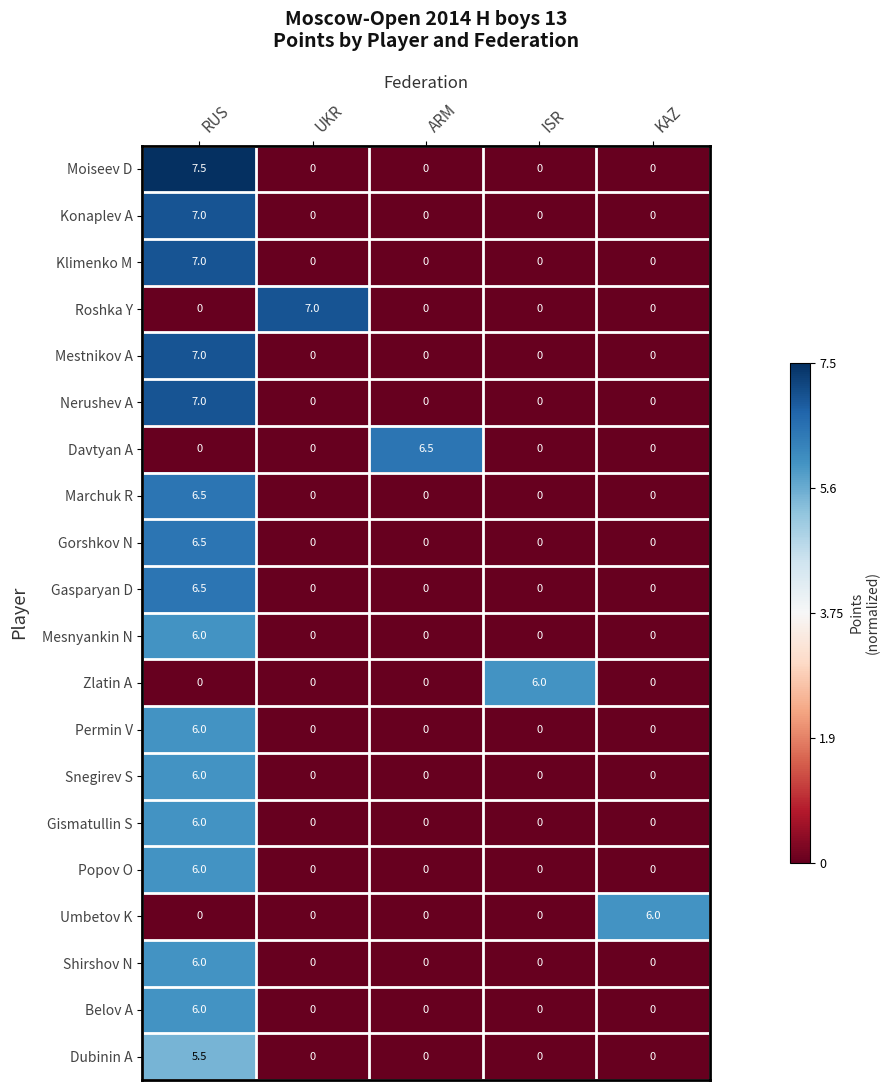

At how many categories does at least one series exceed 0?

5